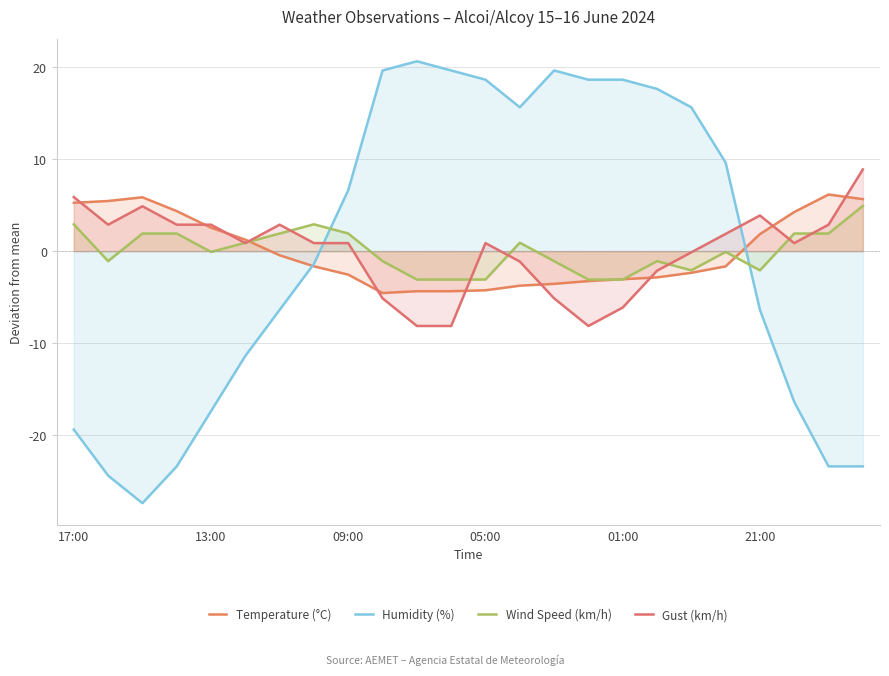

At which category does Wind Speed (km/h) reach its first local peak?

7